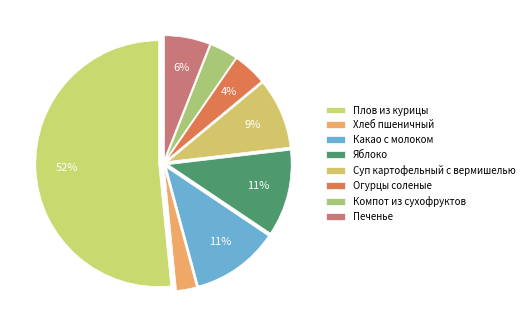

How many slices are in this pie chart?

8